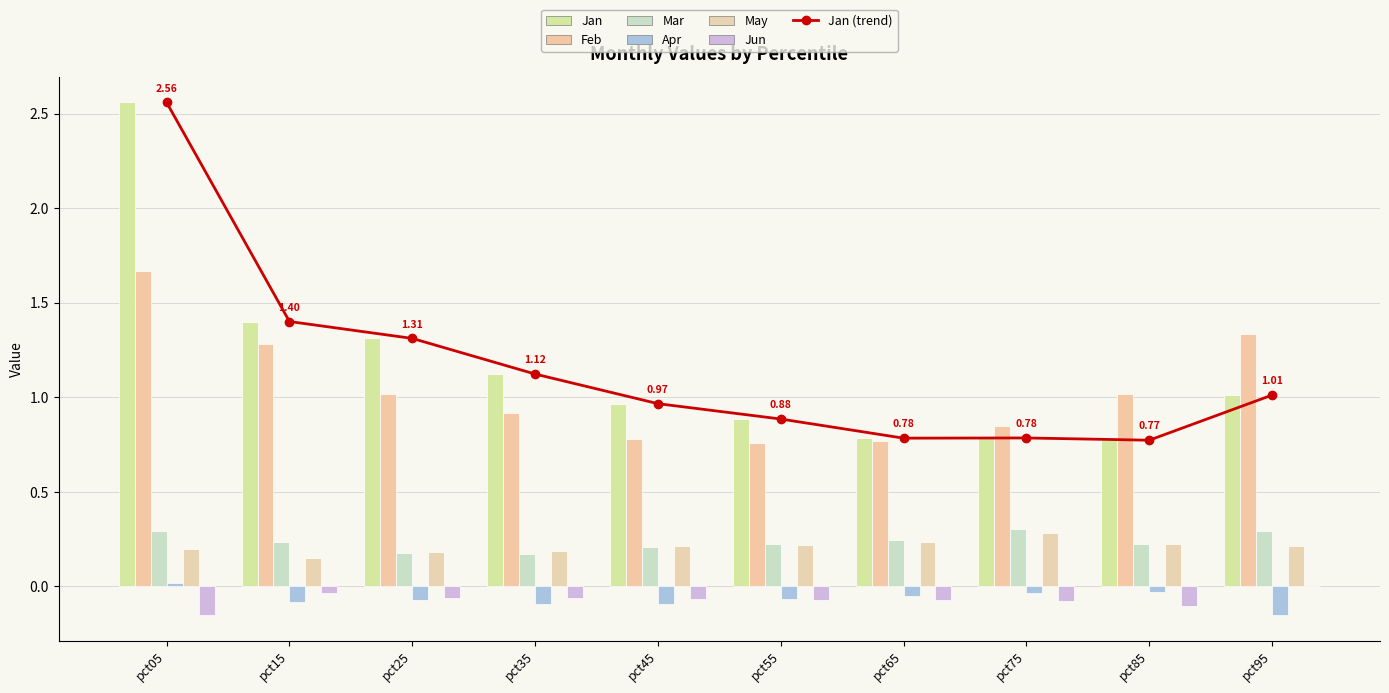

Reading right to left, transcribe all the data shown in this chart.

Jan: pct95=1.0	pct85=0.8	pct75=0.8	pct65=0.8	pct55=0.9	pct45=1.0	pct35=1.1	pct25=1.3	pct15=1.4	pct05=2.6
Feb: pct95=1.3	pct85=1.0	pct75=0.8	pct65=0.8	pct55=0.8	pct45=0.8	pct35=0.9	pct25=1.0	pct15=1.3	pct05=1.7
Mar: pct95=0.3	pct85=0.2	pct75=0.3	pct65=0.2	pct55=0.2	pct45=0.2	pct35=0.2	pct25=0.2	pct15=0.2	pct05=0.3
Apr: pct95=-0.2	pct85=-0.0	pct75=-0.0	pct65=-0.1	pct55=-0.1	pct45=-0.1	pct35=-0.1	pct25=-0.1	pct15=-0.1	pct05=0.0
May: pct95=0.2	pct85=0.2	pct75=0.3	pct65=0.2	pct55=0.2	pct45=0.2	pct35=0.2	pct25=0.2	pct15=0.2	pct05=0.2
Jun: pct95=0.0	pct85=-0.1	pct75=-0.1	pct65=-0.1	pct55=-0.1	pct45=-0.1	pct35=-0.1	pct25=-0.1	pct15=-0.0	pct05=-0.2